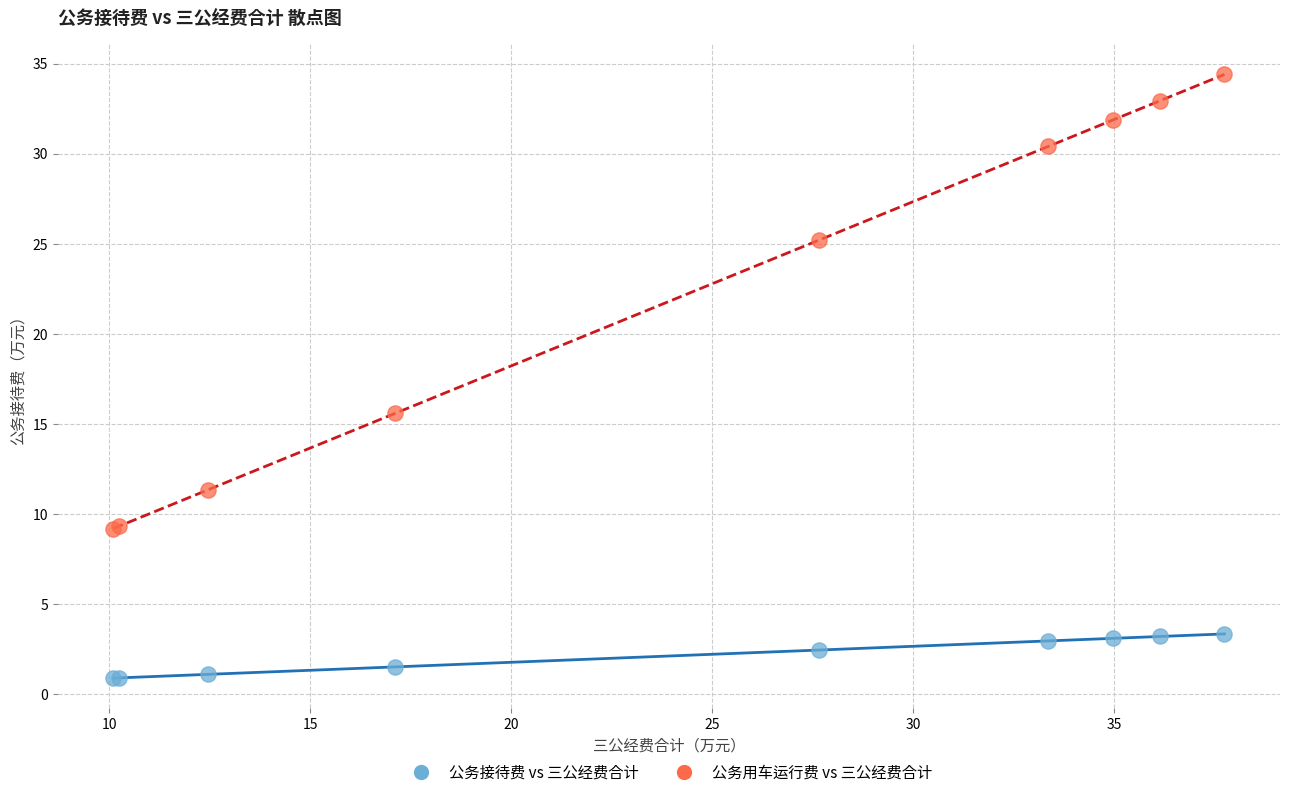

Which series has the widest spread of Y values?

公务用车运行费 vs 三公经费合计